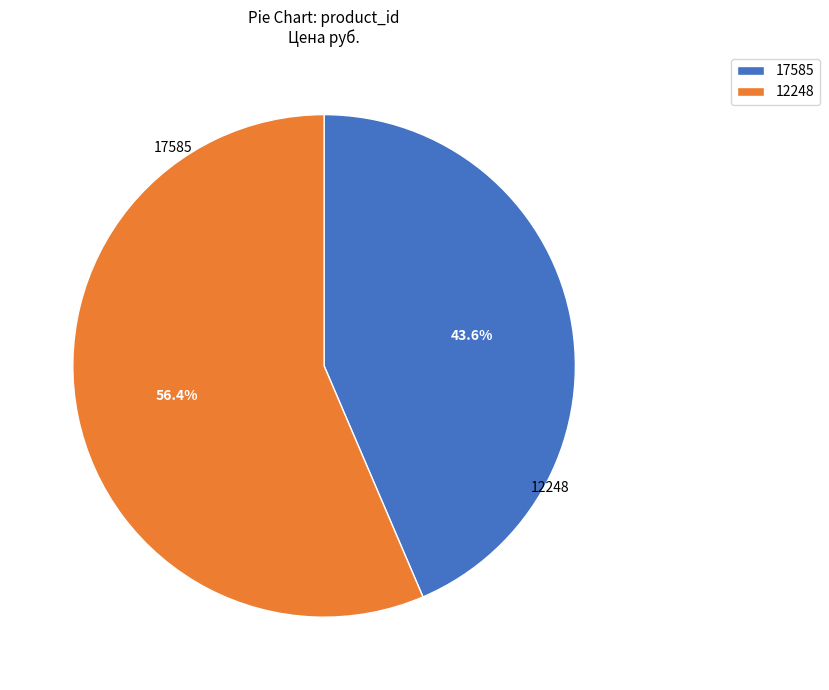

What is the majority slice?

12248